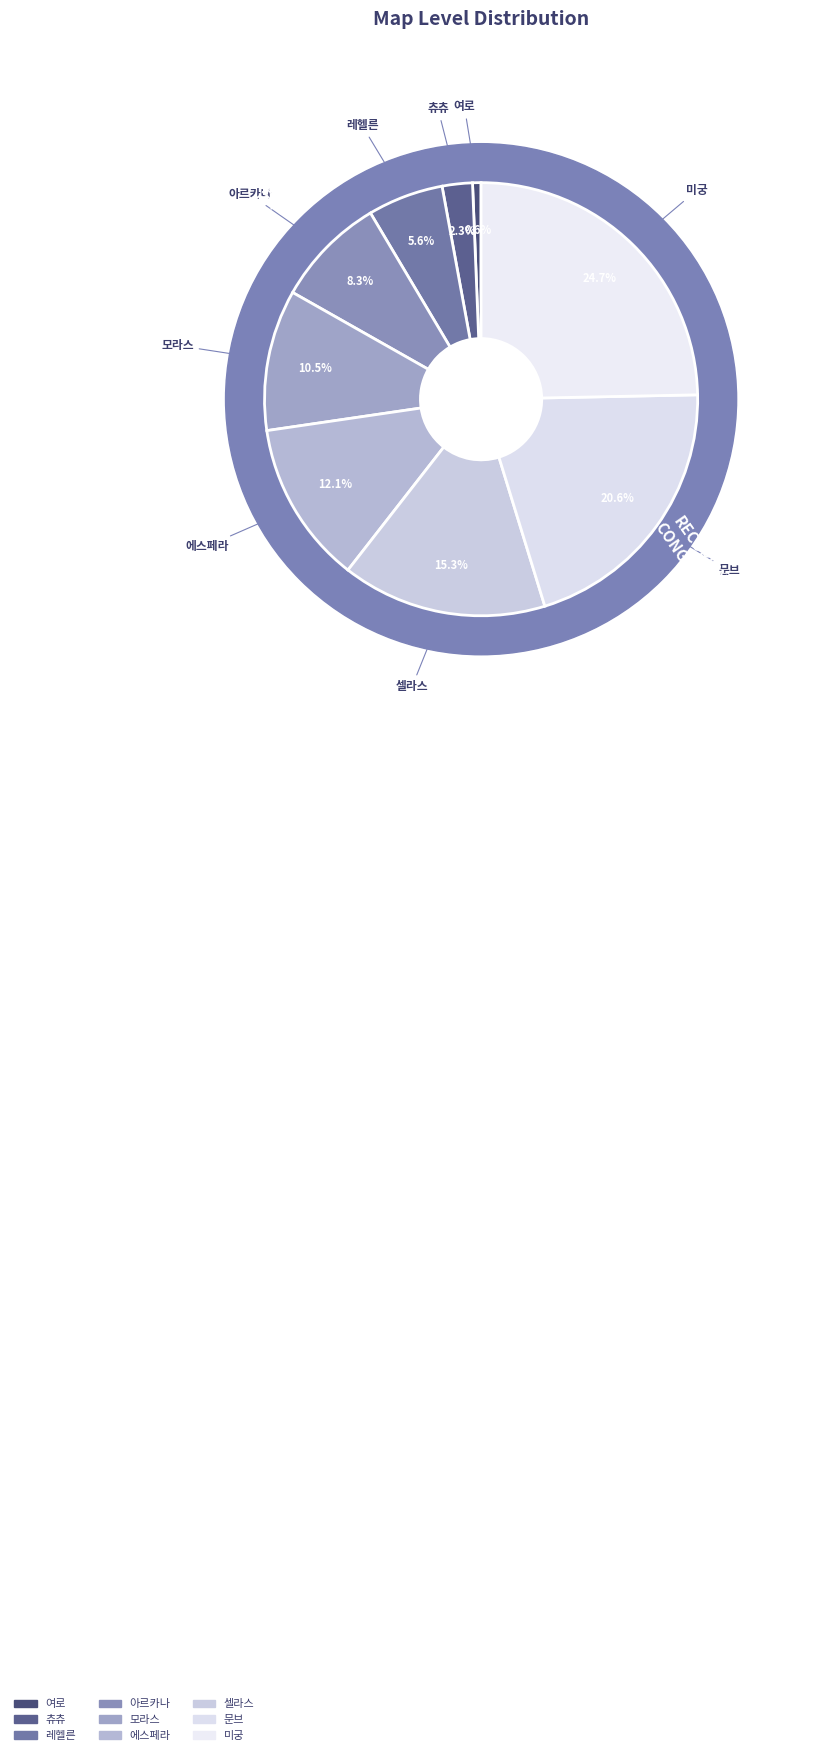

Combined, do 셀라스 and 츄츄 account for over 50%?

No